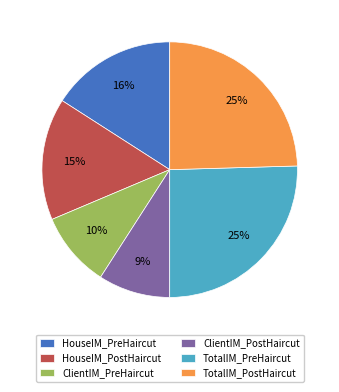

How many segments does this pie chart have?

6